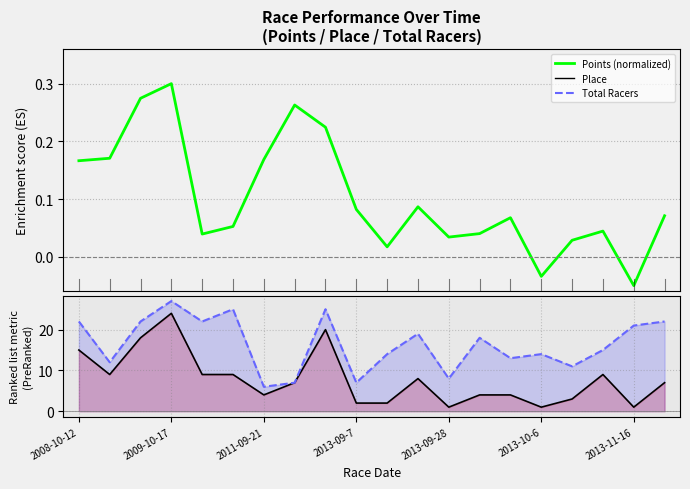

How many lines are shown in the chart?

3